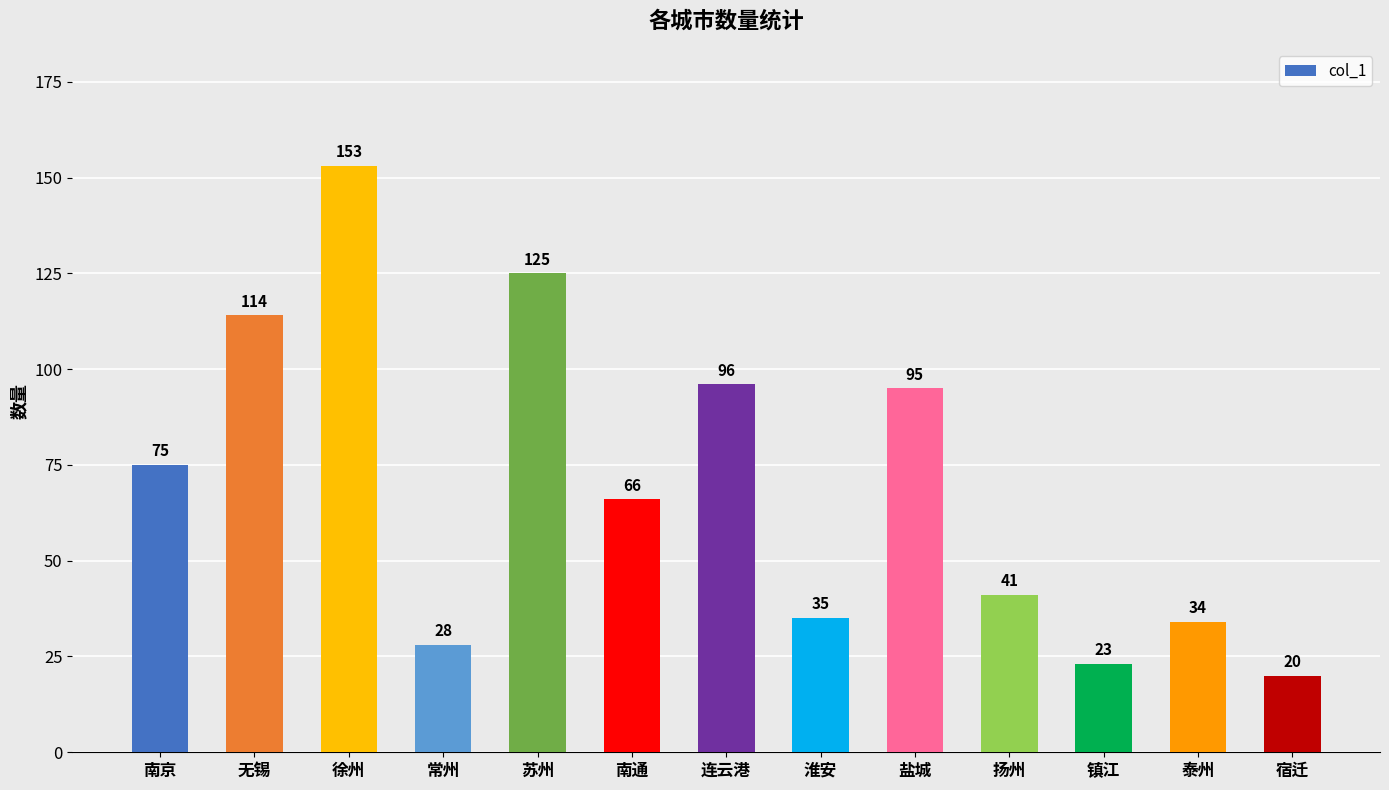

What is the maximum value shown in the chart?

153